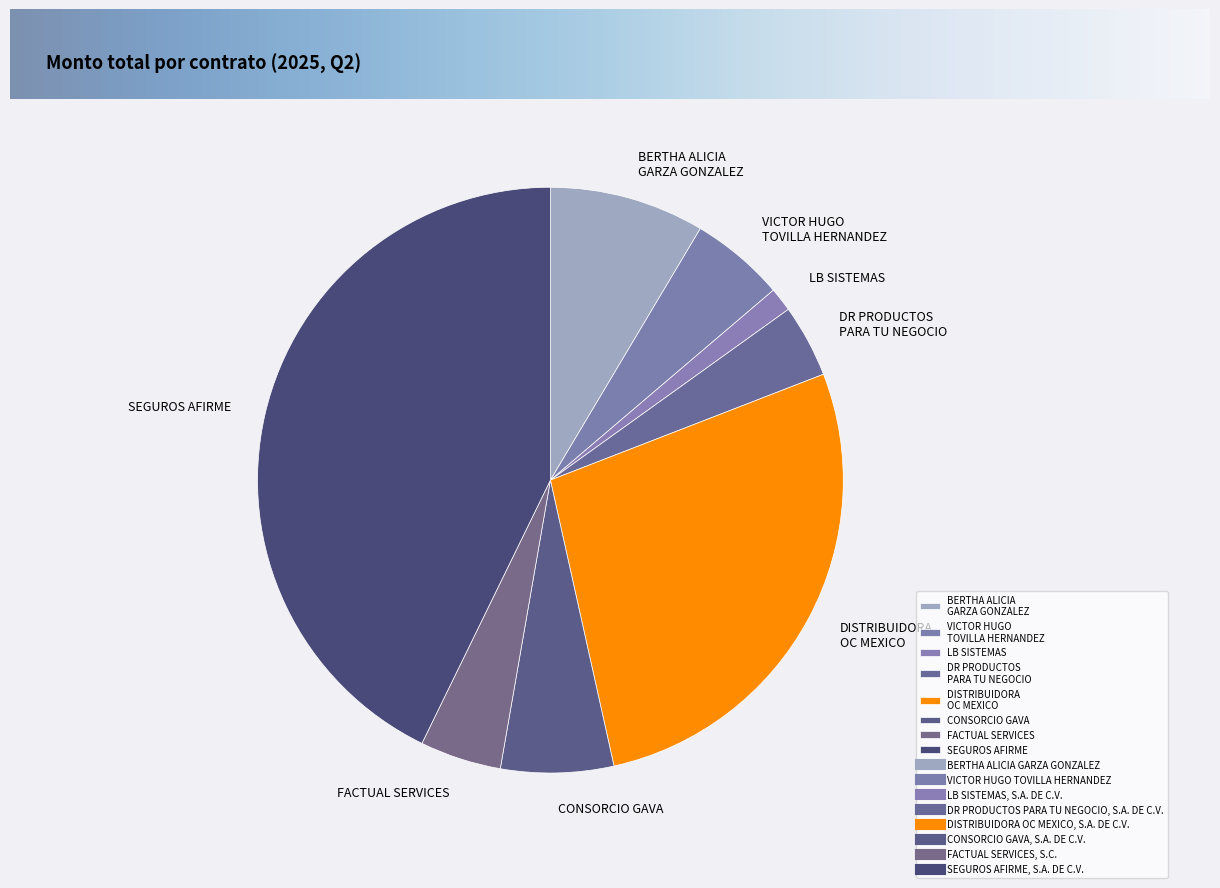

How many slices are in this pie chart?

8